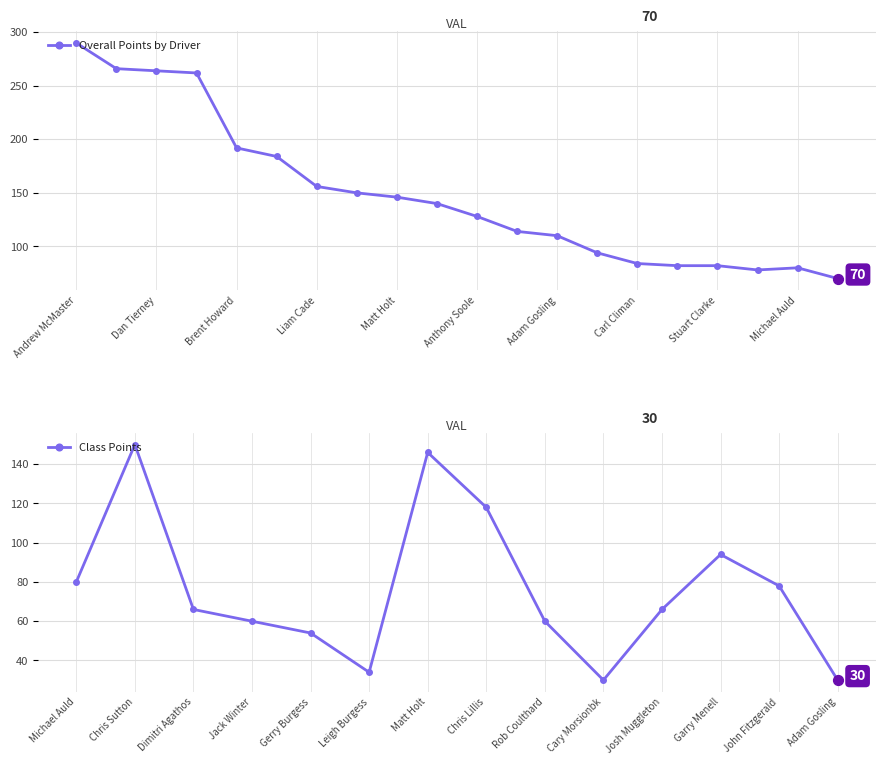

What is the ratio of the value at Robert Bryden to the value at Gavin Clarke?

3.2